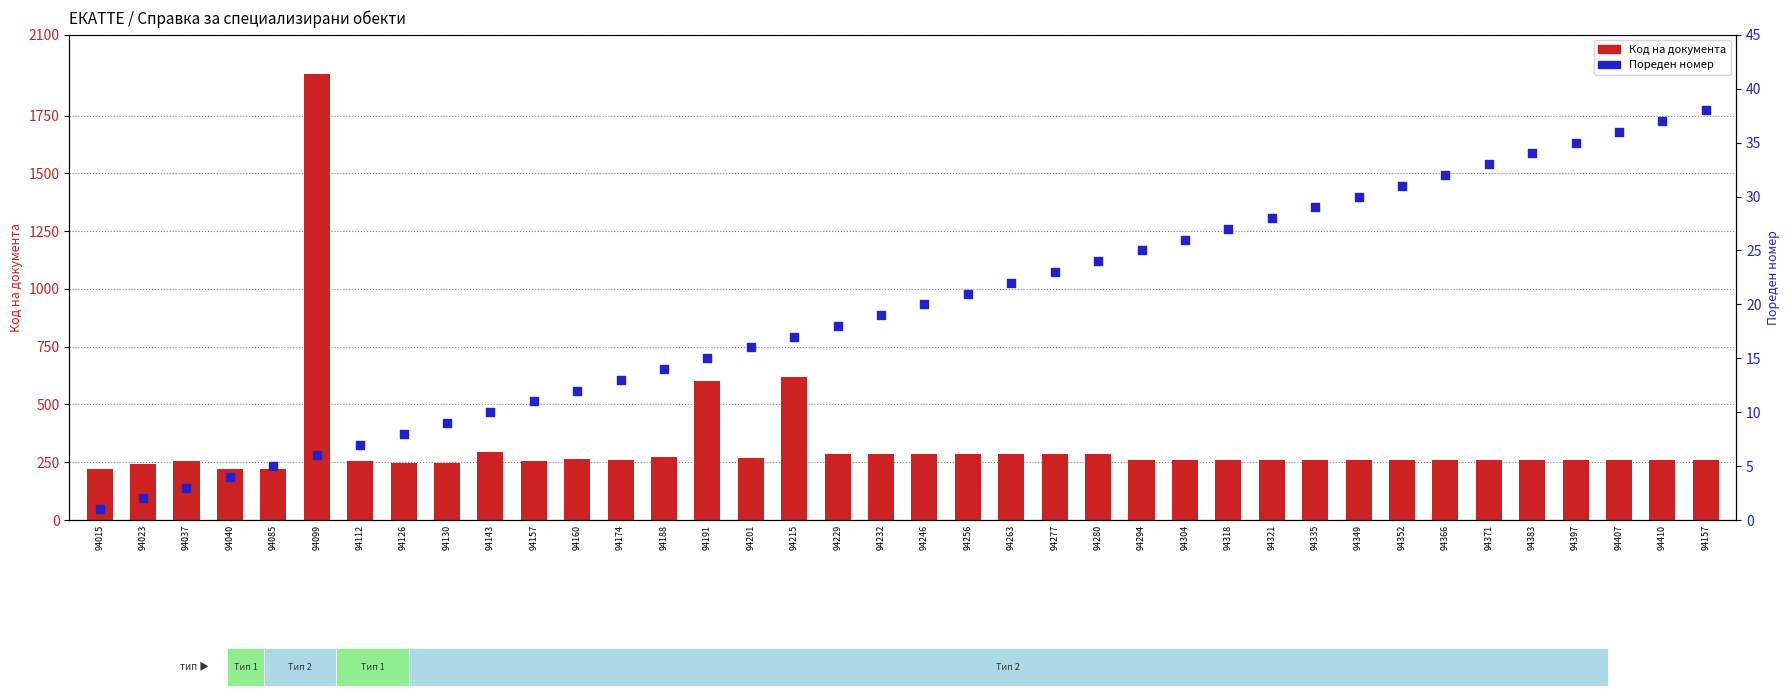

At which category is the sum across all series the highest?

94099